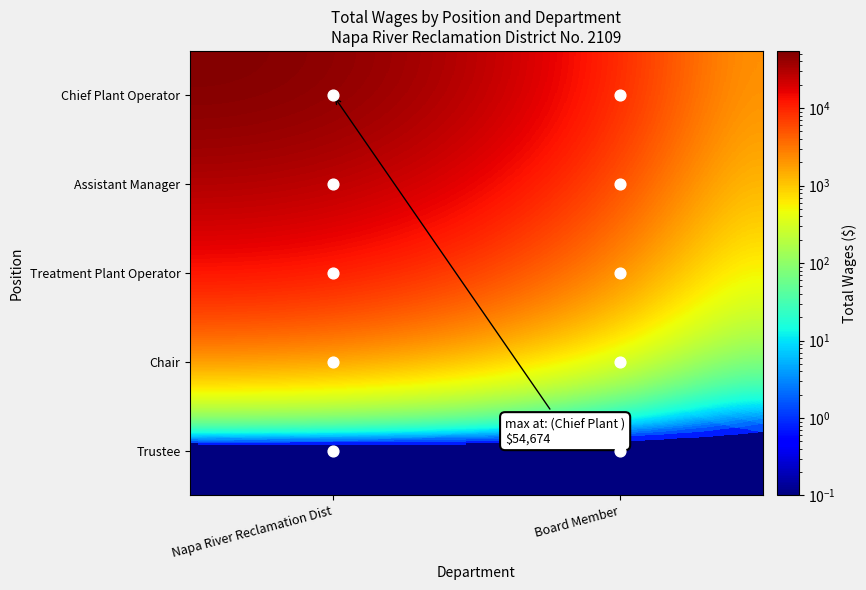

Which category has the highest value across all series?

Napa River Reclamation Dist